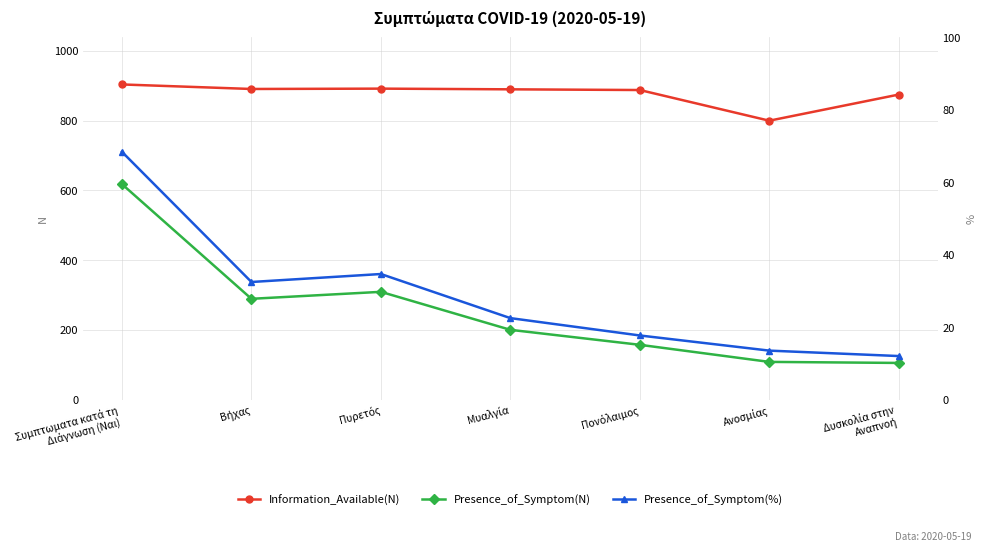

In Presence_of_Symptom(N), how many points are lower than both neighbors (excluding endpoints)?

1